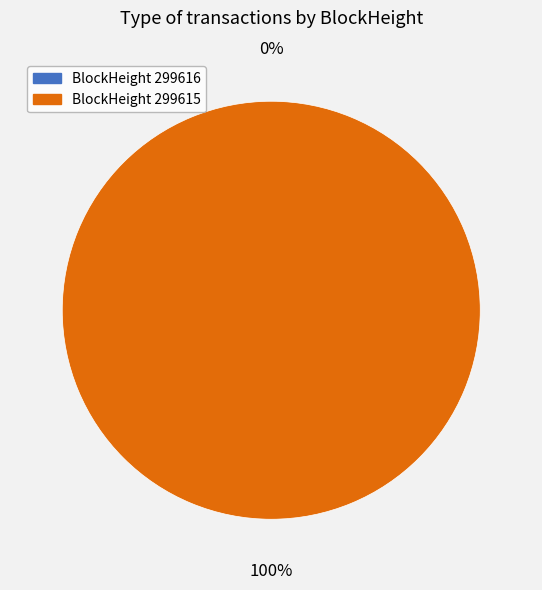

What is the smallest slice in the pie chart?

299616